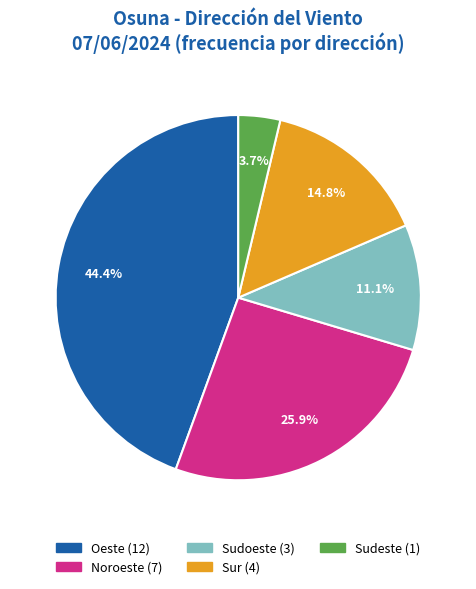

The Sudeste slice represents 4% of the pie. True or false?

True